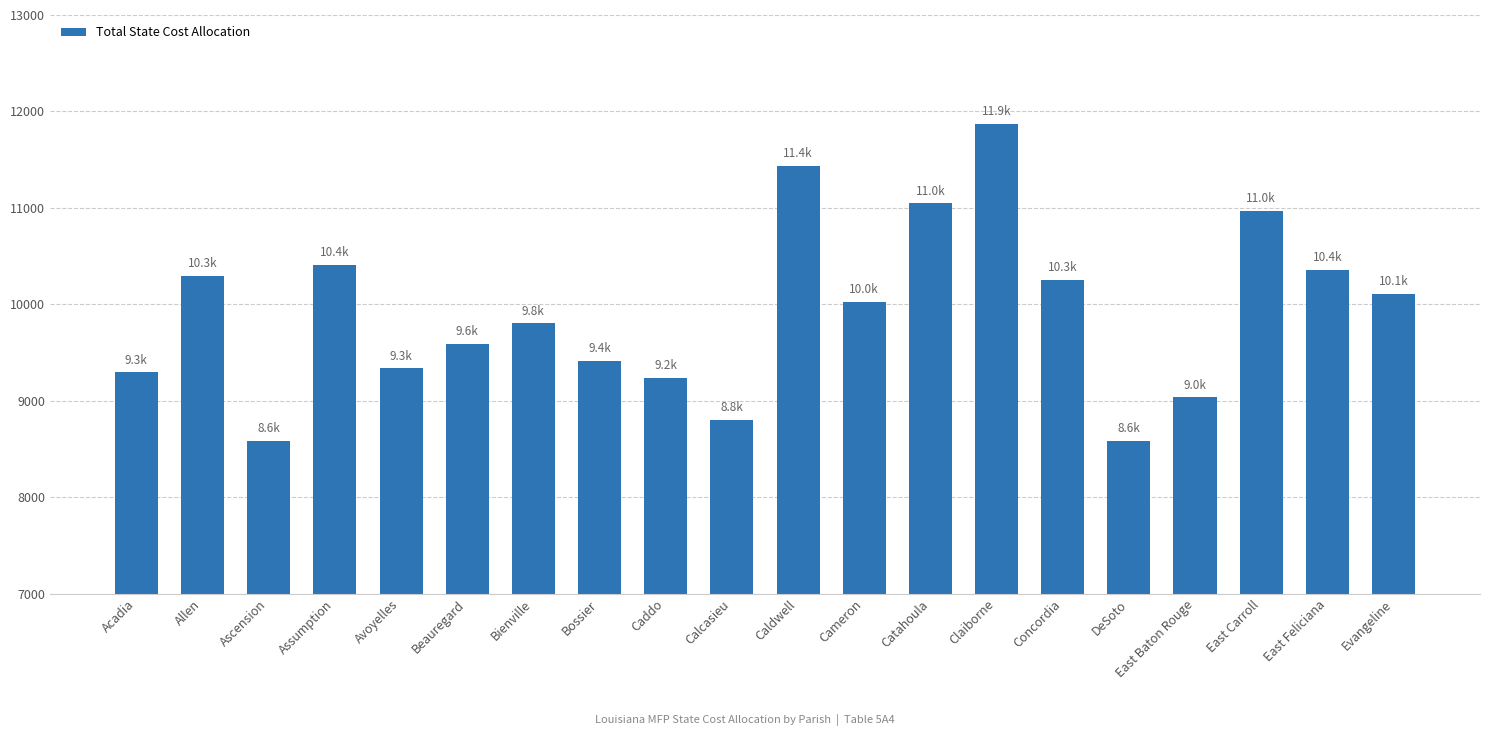

What is the change in value from Claiborne to East Carroll?

-904.5